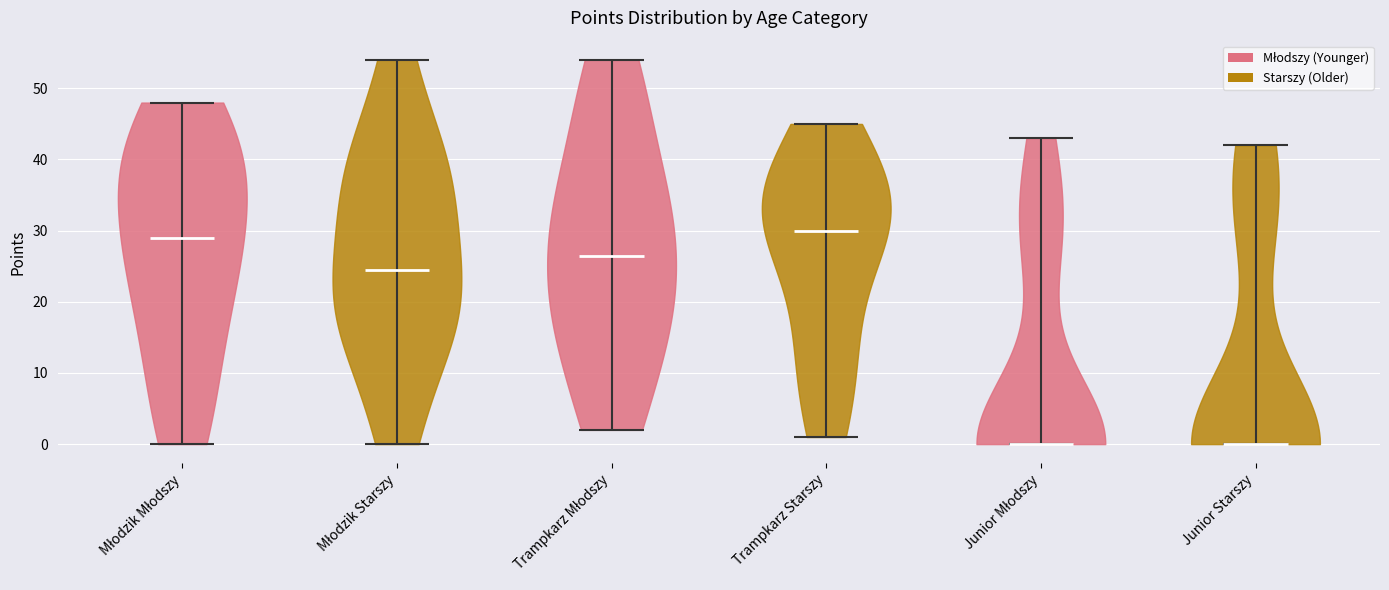

Reading left to right, read every violin against the y-axis: where its median line is, and the lowest and highest points it reaches. The values are not printed on the chart, so give them approximately, as read against the axis.

Młodzik Młodszy: median line 29, lowest point 0, highest point 48
Młodzik Starszy: median line 25, lowest point 0, highest point 54
Trampkarz Młodszy: median line 27, lowest point 2, highest point 54
Trampkarz Starszy: median line 30, lowest point 1, highest point 45
Junior Młodszy: median line 0, lowest point 0, highest point 43
Junior Starszy: median line 0, lowest point 0, highest point 42